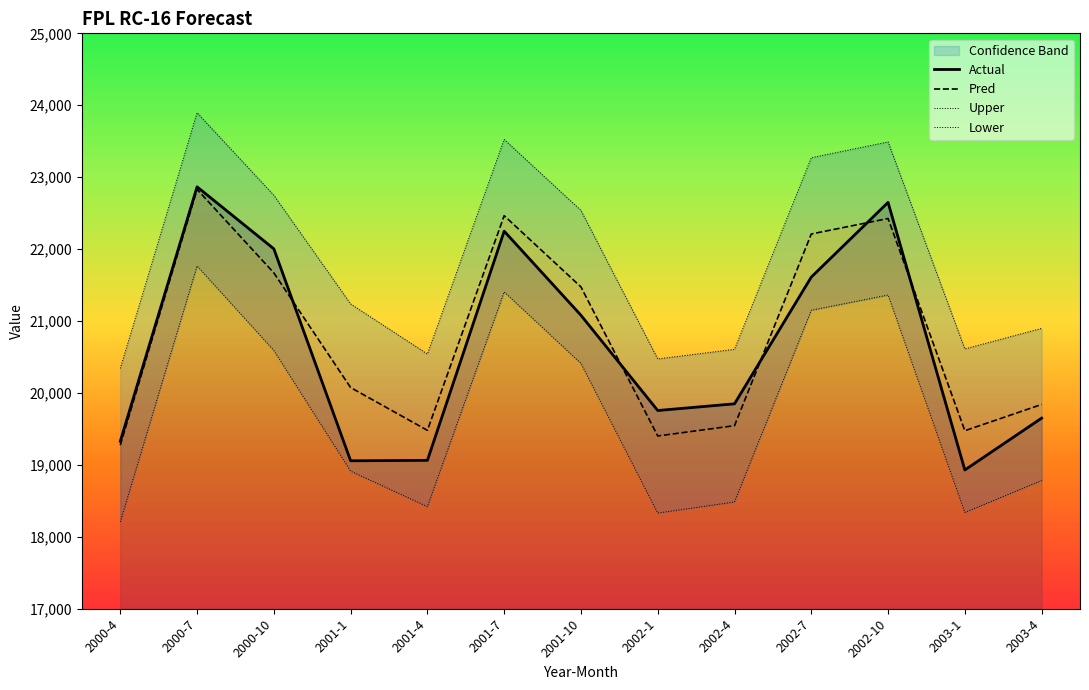

Which series changed the most between 2001-1 and 2001-7?

Actual